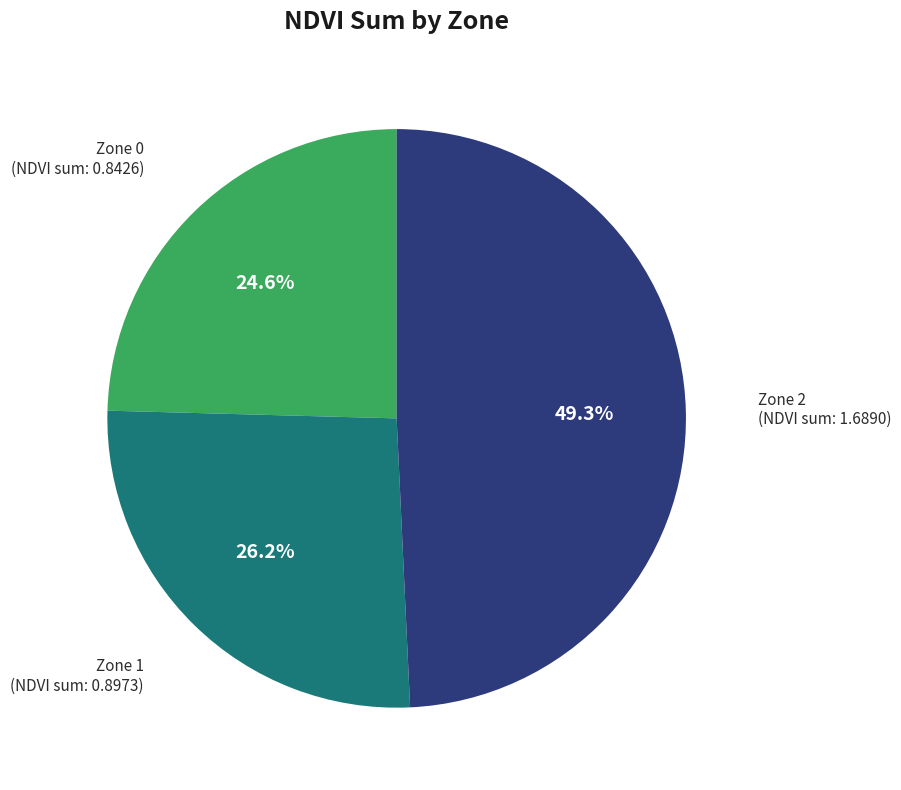

Rank the categories by value from highest to lowest.

Zone 2, Zone 1, Zone 0